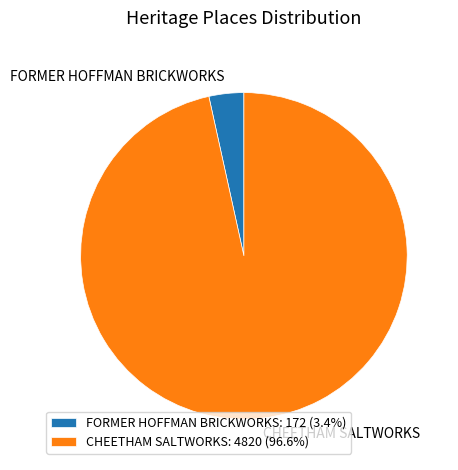

Is there a majority slice in this chart?

Yes